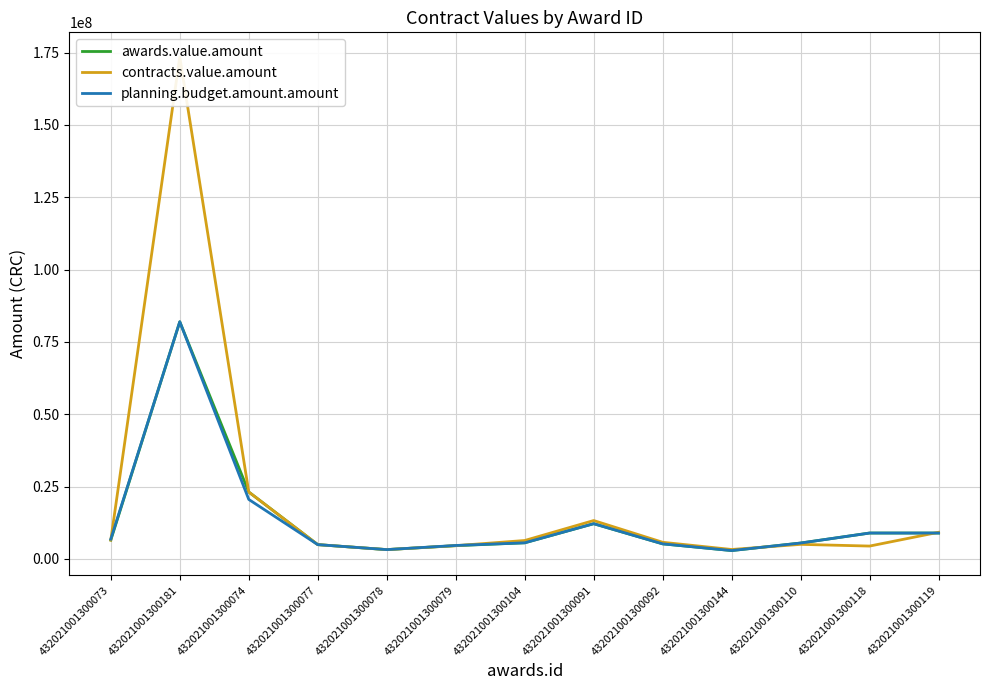

What position from the right is 432021001300074?

11